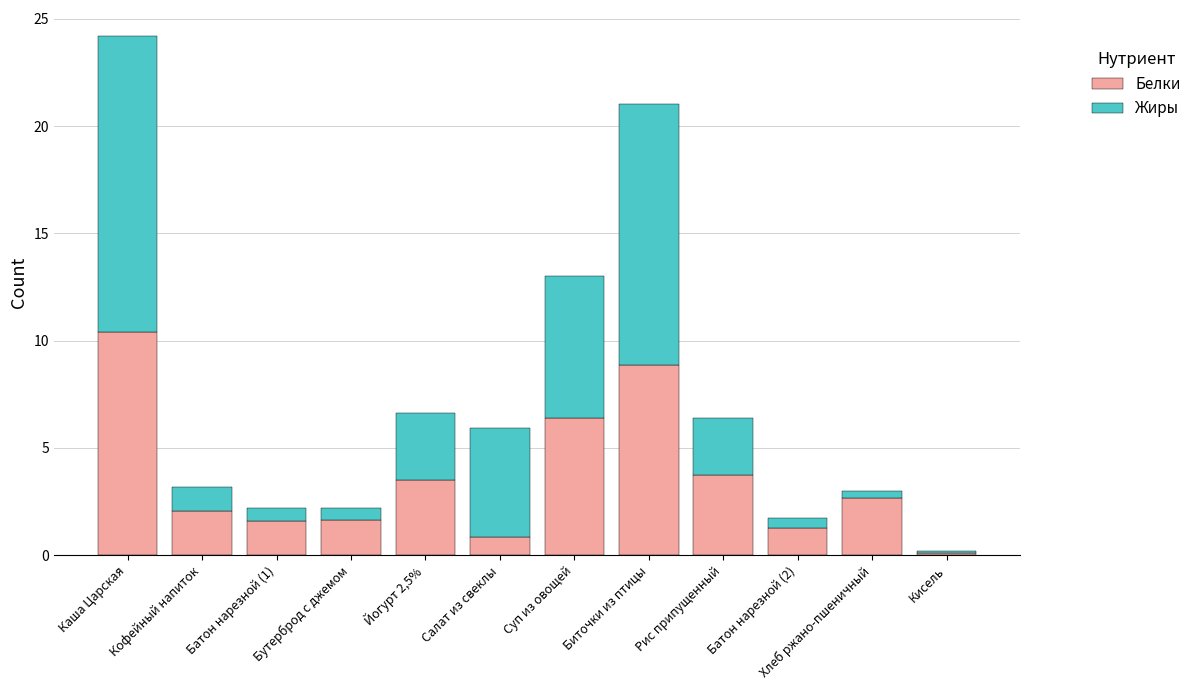

What is the sum of the Белки values at Салат из свеклы and Йогурт 2,5%?

4.4